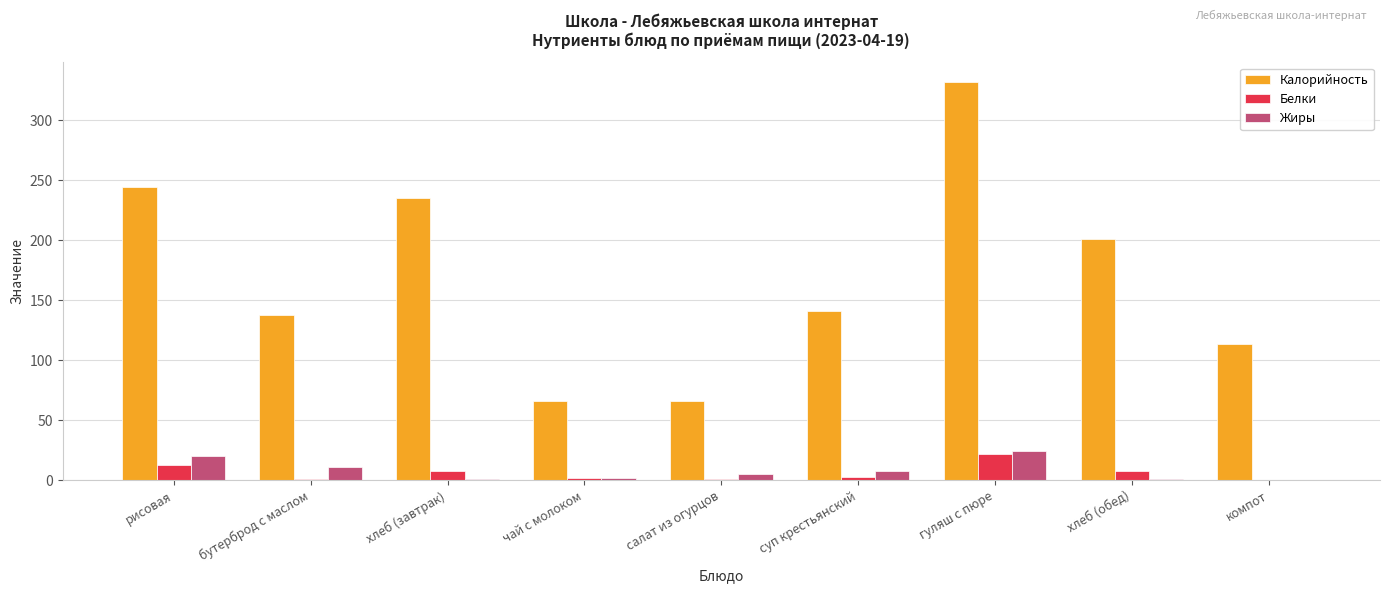

Which series has the largest total across all categories?

Калорийность